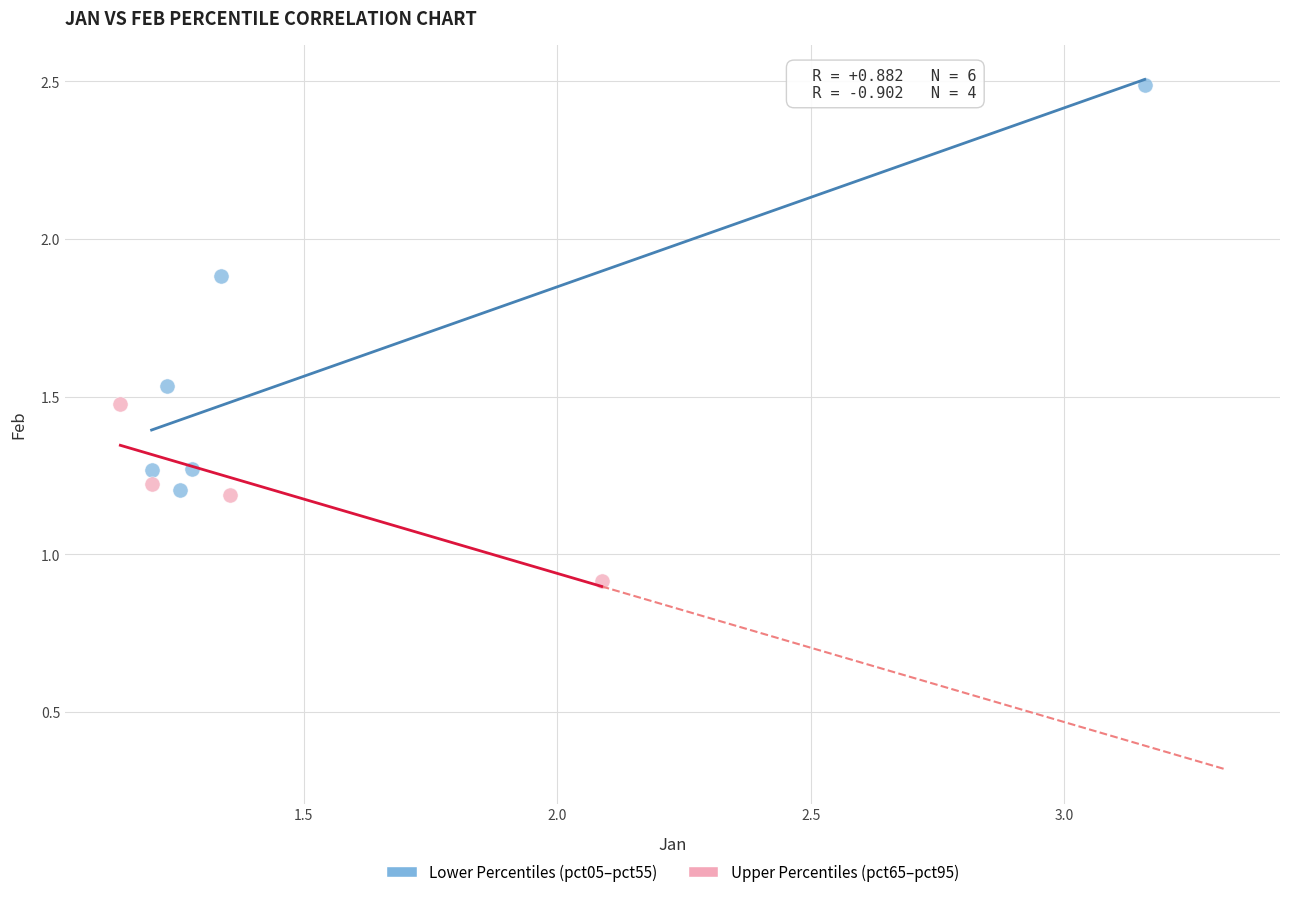

Which series contains the highest Y value?

Lower Percentiles (pct05–pct55)